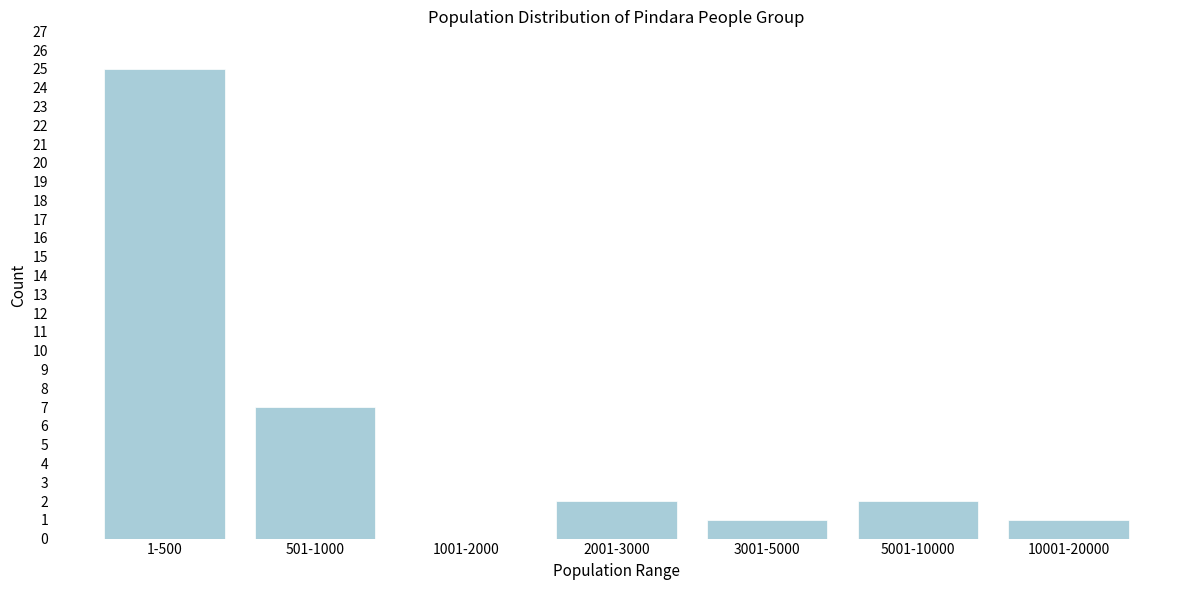

Reading left to right, what are all the values shown in this chart?

1-500=25	501-1000=7	1001-2000=0	2001-3000=2	3001-5000=1	5001-10000=2	10001-20000=1